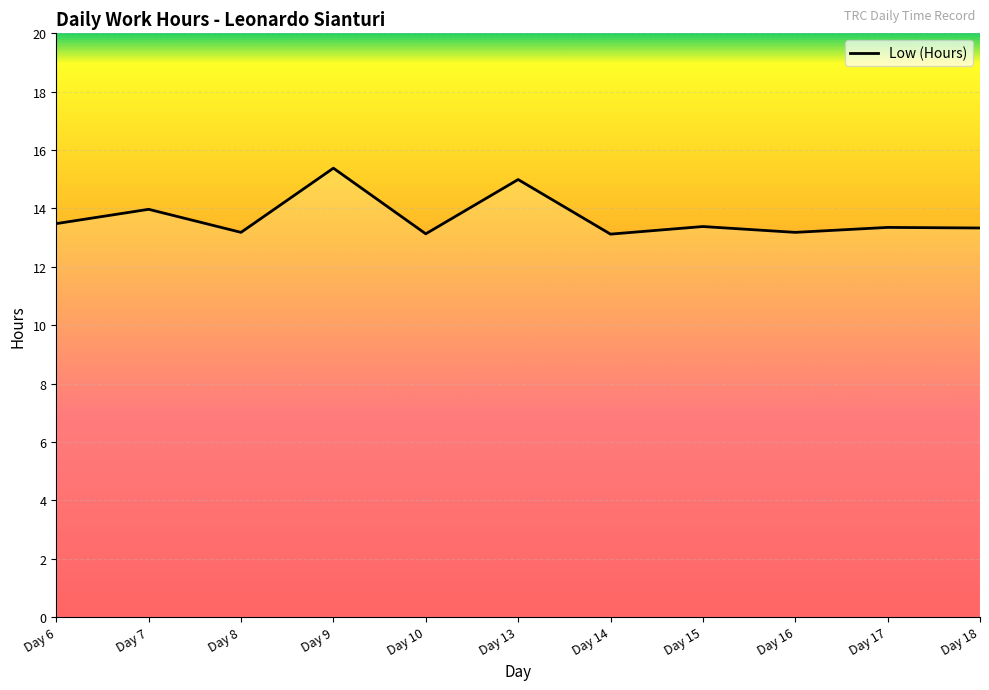

What is the ratio of the value at Day 15 to the value at Day 6?

1.0